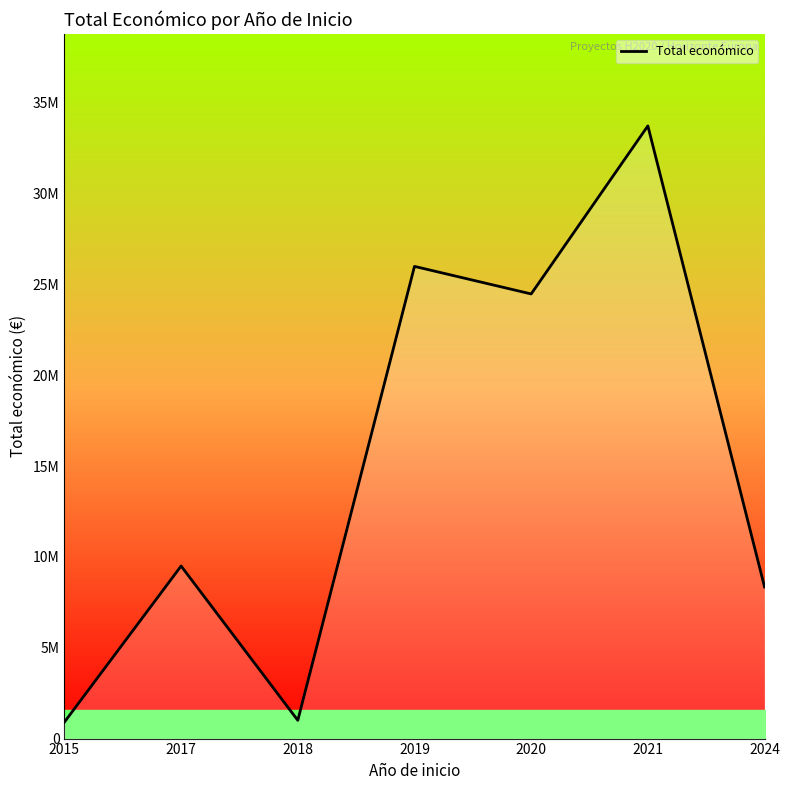

How many data points are above 9500000?

3